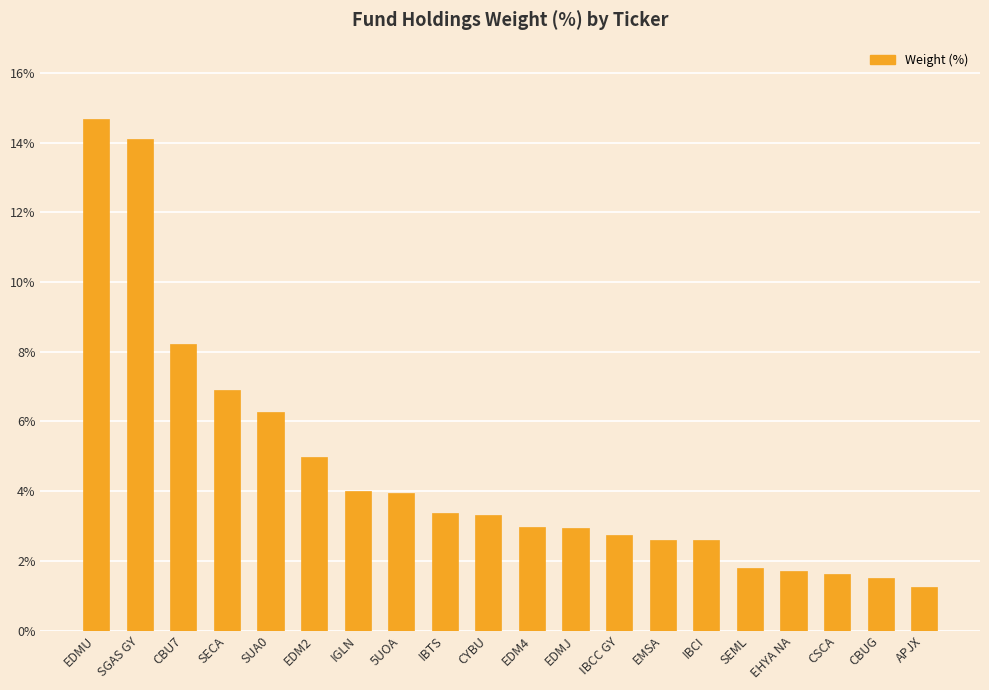

Which category has the lowest value across all series?

APJX